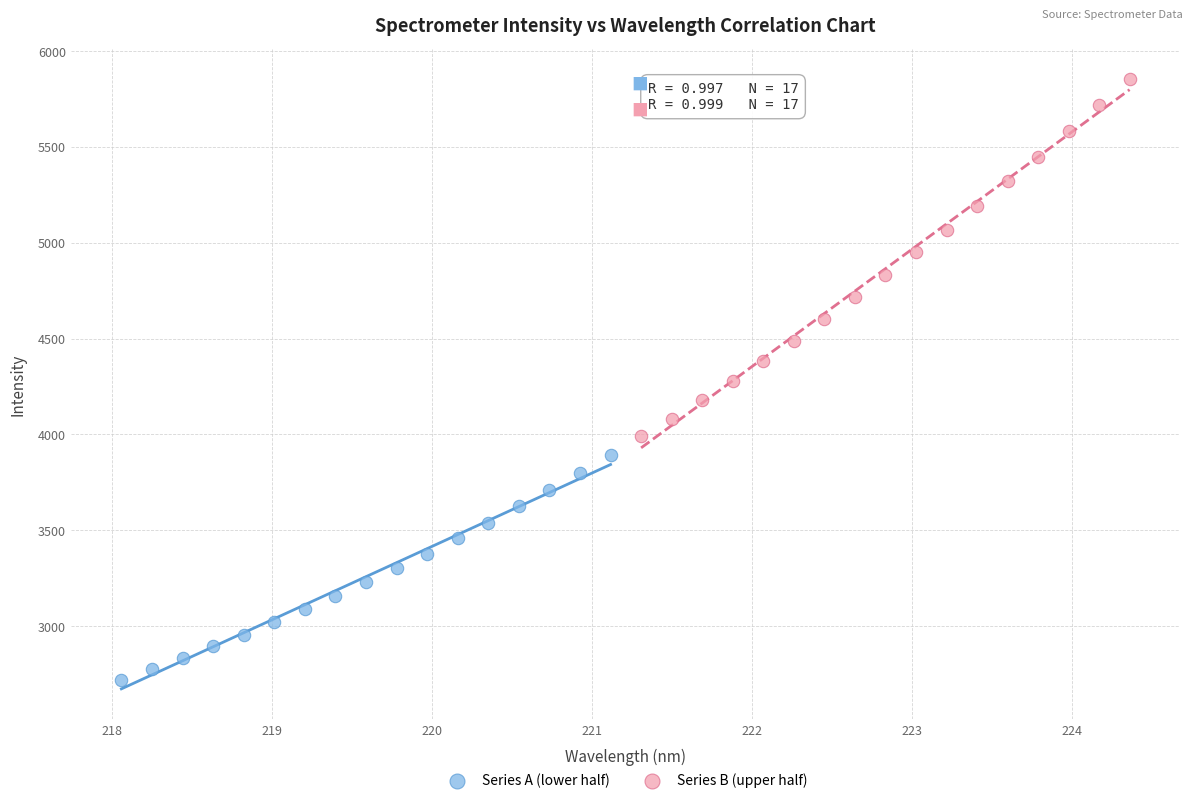

What are all the series names shown in the legend?

Series A (lower half), Series B (upper half)